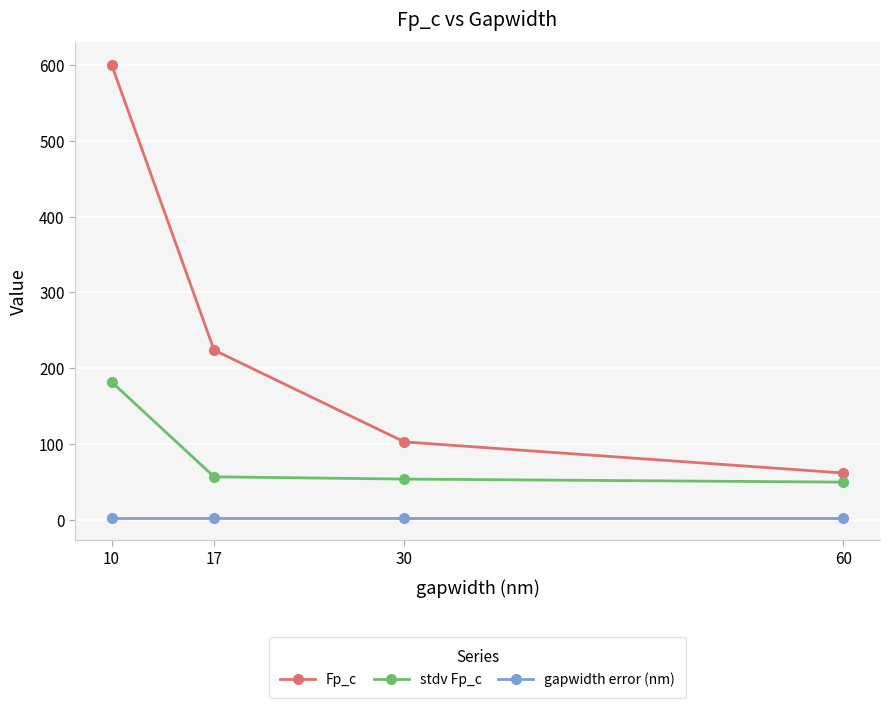

Does the chart display data point markers on the line(s)?

Yes